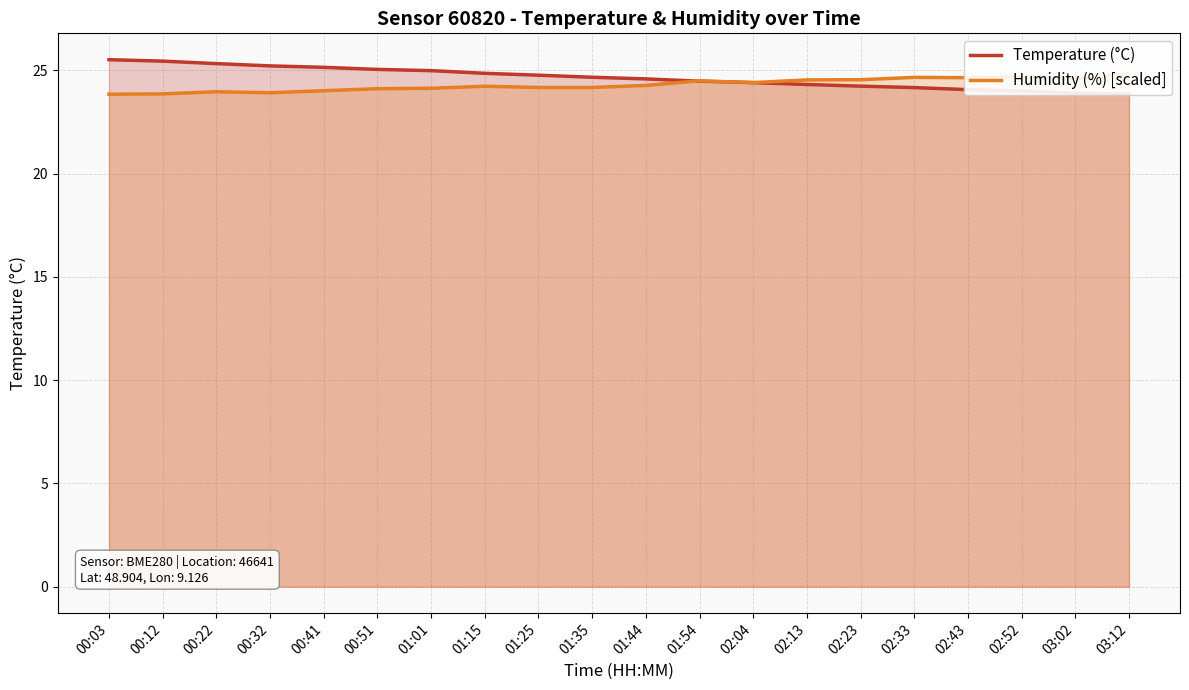

Count the number of categories in the chart.

20